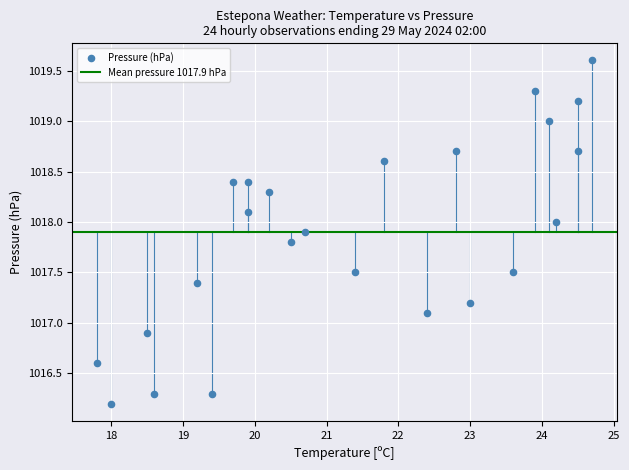

What is the range of Y values (max minus min)?

3.4